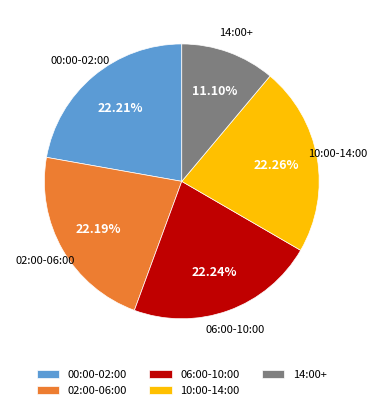

Combined, do 10:00-14:00 and 14:00+ account for over 50%?

No